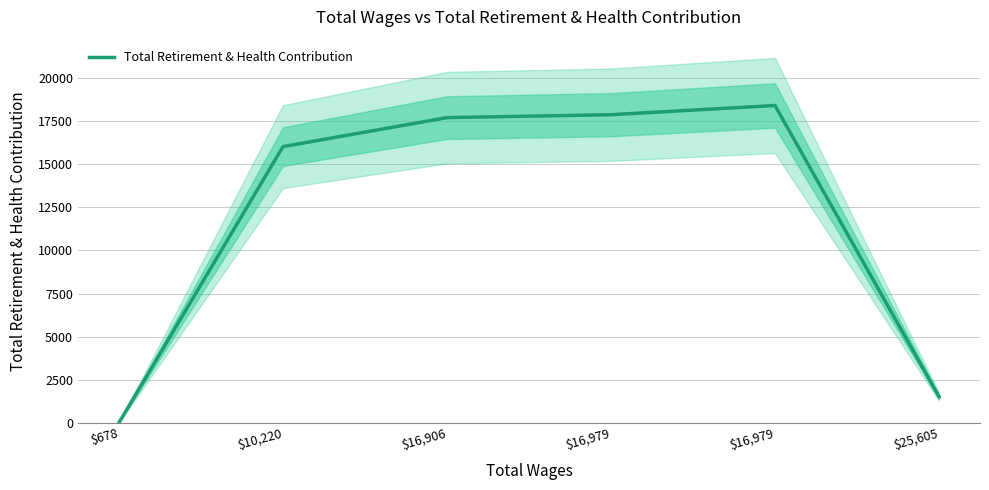

What is the sum of all values?

71560